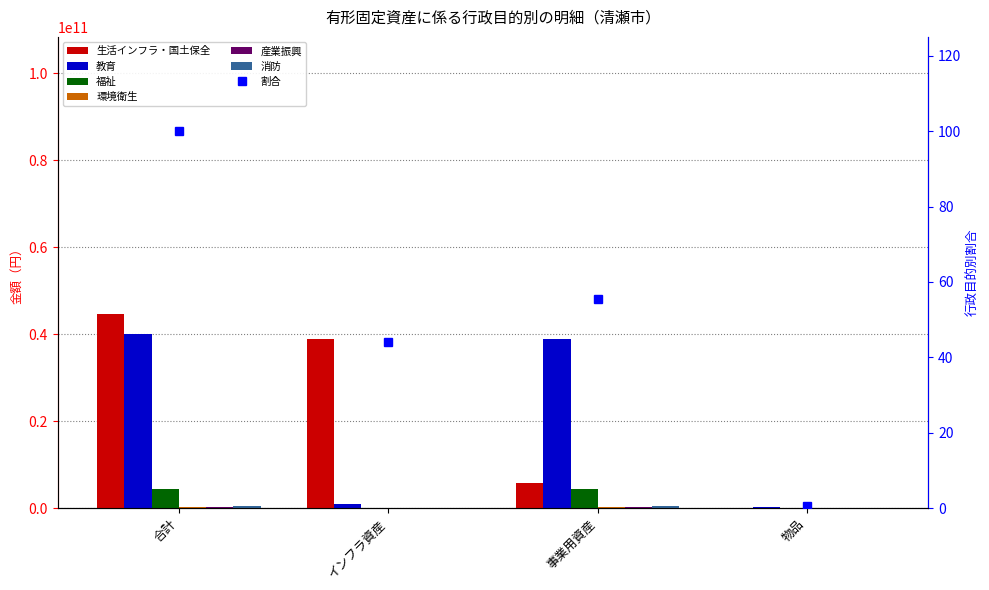

Is it true that 教育 equals 318934934 at 物品?

True